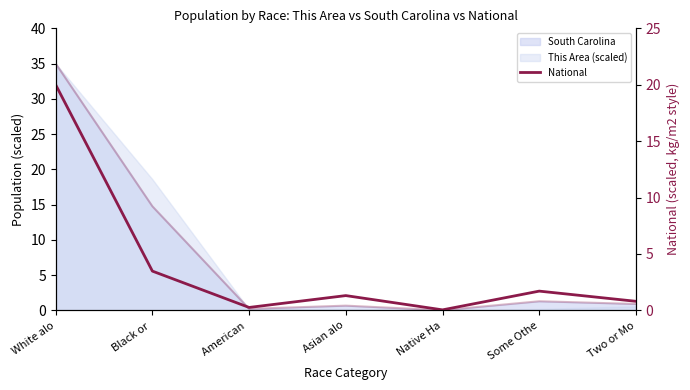

Is it true that the value at Native Ha is 0.1?

False